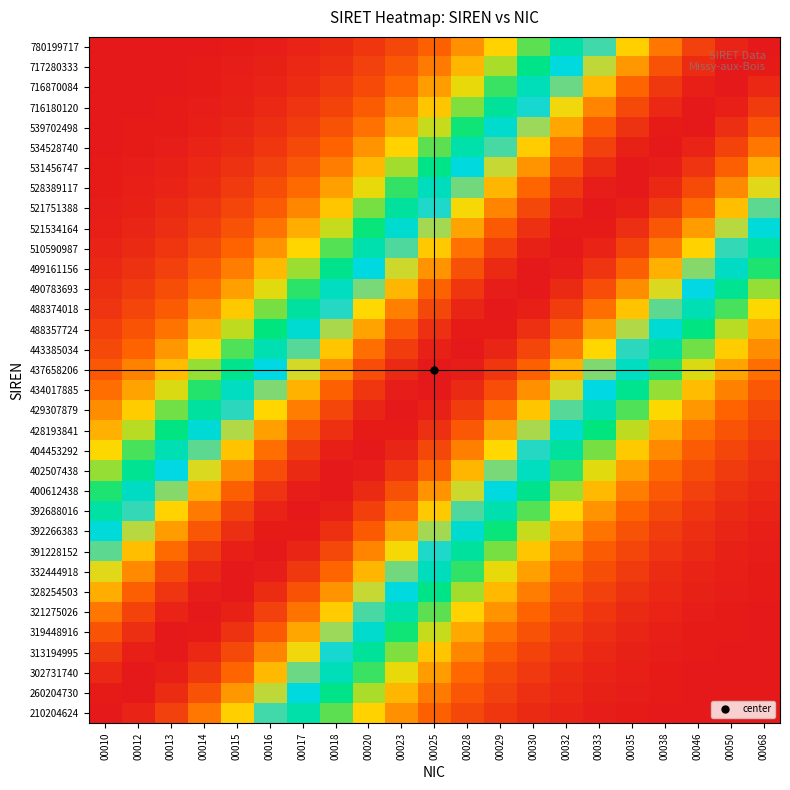

Reading left to right, extract all data points from this chart.

210204624: 00010=1.0	00012=1.0	00013=0.9	00014=0.8	00015=0.7	00016=0.6	00017=0.5	00018=0.4	00020=0.3	00023=0.2	00025=0.1	00028=0.1	00029=0.1	00030=0.0	00032=0.0	00033=0.0	00035=0.0	00038=0.0	00046=0.0	00050=0.0	00068=0.0
260204730: 00010=1.0	00012=1.0	00013=1.0	00014=0.9	00015=0.8	00016=0.7	00017=0.6	00018=0.4	00020=0.3	00023=0.2	00025=0.2	00028=0.1	00029=0.1	00030=0.0	00032=0.0	00033=0.0	00035=0.0	00038=0.0	00046=0.0	00050=0.0	00068=0.0
302731740: 00010=1.0	00012=1.0	00013=1.0	00014=0.9	00015=0.9	00016=0.8	00017=0.6	00018=0.5	00020=0.4	00023=0.3	00025=0.2	00028=0.1	00029=0.1	00030=0.1	00032=0.0	00033=0.0	00035=0.0	00038=0.0	00046=0.0	00050=0.0	00068=0.0
313194995: 00010=0.9	00012=1.0	00013=1.0	00014=1.0	00015=0.9	00016=0.8	00017=0.7	00018=0.6	00020=0.5	00023=0.4	00025=0.3	00028=0.2	00029=0.1	00030=0.1	00032=0.1	00033=0.0	00035=0.0	00038=0.0	00046=0.0	00050=0.0	00068=0.0
319448916: 00010=0.9	00012=1.0	00013=1.0	00014=1.0	00015=1.0	00016=0.9	00017=0.8	00018=0.7	00020=0.5	00023=0.4	00025=0.3	00028=0.2	00029=0.2	00030=0.1	00032=0.1	00033=0.0	00035=0.0	00038=0.0	00046=0.0	00050=0.0	00068=0.0
321275026: 00010=0.8	00012=0.9	00013=1.0	00014=1.0	00015=1.0	00016=0.9	00017=0.8	00018=0.7	00020=0.6	00023=0.5	00025=0.4	00028=0.3	00029=0.2	00030=0.1	00032=0.1	00033=0.1	00035=0.0	00038=0.0	00046=0.0	00050=0.0	00068=0.0
328254503: 00010=0.8	00012=0.9	00013=0.9	00014=1.0	00015=1.0	00016=1.0	00017=0.9	00018=0.8	00020=0.7	00023=0.6	00025=0.4	00028=0.3	00029=0.2	00030=0.2	00032=0.1	00033=0.1	00035=0.0	00038=0.0	00046=0.0	00050=0.0	00068=0.0
332444918: 00010=0.7	00012=0.8	00013=0.9	00014=1.0	00015=1.0	00016=1.0	00017=0.9	00018=0.9	00020=0.8	00023=0.6	00025=0.5	00028=0.4	00029=0.3	00030=0.2	00032=0.1	00033=0.1	00035=0.1	00038=0.0	00046=0.0	00050=0.0	00068=0.0
391228152: 00010=0.6	00012=0.7	00013=0.9	00014=0.9	00015=1.0	00016=1.0	00017=1.0	00018=0.9	00020=0.8	00023=0.7	00025=0.6	00028=0.5	00029=0.4	00030=0.3	00032=0.2	00033=0.1	00035=0.1	00038=0.1	00046=0.0	00050=0.0	00068=0.0
392266383: 00010=0.6	00012=0.7	00013=0.8	00014=0.9	00015=1.0	00016=1.0	00017=1.0	00018=1.0	00020=0.9	00023=0.8	00025=0.7	00028=0.5	00029=0.4	00030=0.3	00032=0.2	00033=0.2	00035=0.1	00038=0.1	00046=0.0	00050=0.0	00068=0.0
392688016: 00010=0.5	00012=0.6	00013=0.7	00014=0.8	00015=0.9	00016=1.0	00017=1.0	00018=1.0	00020=0.9	00023=0.8	00025=0.7	00028=0.6	00029=0.5	00030=0.4	00032=0.3	00033=0.2	00035=0.1	00038=0.1	00046=0.1	00050=0.0	00068=0.0
400612438: 00010=0.4	00012=0.5	00013=0.6	00014=0.8	00015=0.9	00016=0.9	00017=1.0	00018=1.0	00020=1.0	00023=0.9	00025=0.8	00028=0.7	00029=0.6	00030=0.4	00032=0.3	00033=0.2	00035=0.2	00038=0.1	00046=0.1	00050=0.0	00068=0.0
402507438: 00010=0.3	00012=0.5	00013=0.6	00014=0.7	00015=0.8	00016=0.9	00017=1.0	00018=1.0	00020=1.0	00023=0.9	00025=0.9	00028=0.8	00029=0.6	00030=0.5	00032=0.4	00033=0.3	00035=0.2	00038=0.2	00046=0.1	00050=0.1	00068=0.0
404453292: 00010=0.3	00012=0.4	00013=0.5	00014=0.6	00015=0.7	00016=0.8	00017=0.9	00018=1.0	00020=1.0	00023=1.0	00025=0.9	00028=0.8	00029=0.7	00030=0.6	00032=0.5	00033=0.4	00035=0.3	00038=0.2	00046=0.1	00050=0.1	00068=0.1
428193841: 00010=0.2	00012=0.3	00013=0.4	00014=0.5	00015=0.7	00016=0.8	00017=0.9	00018=1.0	00020=1.0	00023=1.0	00025=1.0	00028=0.9	00029=0.8	00030=0.7	00032=0.5	00033=0.4	00035=0.3	00038=0.2	00046=0.2	00050=0.1	00068=0.1
429307879: 00010=0.2	00012=0.3	00013=0.4	00014=0.5	00015=0.6	00016=0.7	00017=0.8	00018=0.9	00020=1.0	00023=1.0	00025=1.0	00028=0.9	00029=0.8	00030=0.7	00032=0.6	00033=0.5	00035=0.4	00038=0.3	00046=0.2	00050=0.1	00068=0.1
434017885: 00010=0.2	00012=0.2	00013=0.3	00014=0.4	00015=0.5	00016=0.6	00017=0.8	00018=0.9	00020=0.9	00023=1.0	00025=1.0	00028=1.0	00029=0.9	00030=0.8	00032=0.7	00033=0.6	00035=0.5	00038=0.3	00046=0.3	00050=0.2	00068=0.1
437658206: 00010=0.1	00012=0.2	00013=0.3	00014=0.3	00015=0.5	00016=0.6	00017=0.7	00018=0.8	00020=0.9	00023=1.0	00025=1.0	00028=1.0	00029=0.9	00030=0.9	00032=0.8	00033=0.6	00035=0.5	00038=0.4	00046=0.3	00050=0.2	00068=0.2
443385034: 00010=0.1	00012=0.1	00013=0.2	00014=0.3	00015=0.4	00016=0.5	00017=0.6	00018=0.7	00020=0.8	00023=0.9	00025=1.0	00028=1.0	00029=1.0	00030=0.9	00032=0.8	00033=0.7	00035=0.6	00038=0.5	00046=0.4	00050=0.3	00068=0.2
488357724: 00010=0.1	00012=0.1	00013=0.2	00014=0.2	00015=0.3	00016=0.4	00017=0.5	00018=0.7	00020=0.8	00023=0.9	00025=1.0	00028=1.0	00029=1.0	00030=1.0	00032=0.9	00033=0.8	00035=0.7	00038=0.5	00046=0.4	00050=0.3	00068=0.2
488374018: 00010=0.1	00012=0.1	00013=0.1	00014=0.2	00015=0.3	00016=0.4	00017=0.5	00018=0.6	00020=0.7	00023=0.8	00025=0.9	00028=1.0	00029=1.0	00030=1.0	00032=0.9	00033=0.8	00035=0.7	00038=0.6	00046=0.5	00050=0.4	00068=0.3
490783693: 00010=0.0	00012=0.1	00013=0.1	00014=0.2	00015=0.2	00016=0.3	00017=0.4	00018=0.5	00020=0.6	00023=0.8	00025=0.9	00028=0.9	00029=1.0	00030=1.0	00032=1.0	00033=0.9	00035=0.8	00038=0.7	00046=0.6	00050=0.5	00068=0.3
499161156: 00010=0.0	00012=0.0	00013=0.1	00014=0.1	00015=0.2	00016=0.2	00017=0.3	00018=0.4	00020=0.6	00023=0.7	00025=0.8	00028=0.9	00029=1.0	00030=1.0	00032=1.0	00033=0.9	00035=0.9	00038=0.8	00046=0.6	00050=0.5	00068=0.4
510590987: 00010=0.0	00012=0.0	00013=0.1	00014=0.1	00015=0.1	00016=0.2	00017=0.3	00018=0.4	00020=0.5	00023=0.6	00025=0.7	00028=0.8	00029=0.9	00030=1.0	00032=1.0	00033=1.0	00035=0.9	00038=0.8	00046=0.7	00050=0.6	00068=0.5
521534164: 00010=0.0	00012=0.0	00013=0.0	00014=0.1	00015=0.1	00016=0.2	00017=0.2	00018=0.3	00020=0.4	00023=0.5	00025=0.7	00028=0.8	00029=0.9	00030=1.0	00032=1.0	00033=1.0	00035=1.0	00038=0.9	00046=0.8	00050=0.7	00068=0.6
521751388: 00010=0.0	00012=0.0	00013=0.0	00014=0.1	00015=0.1	00016=0.1	00017=0.2	00018=0.3	00020=0.4	00023=0.5	00025=0.6	00028=0.7	00029=0.8	00030=0.9	00032=1.0	00033=1.0	00035=1.0	00038=0.9	00046=0.9	00050=0.7	00068=0.6
528389117: 00010=0.0	00012=0.0	00013=0.0	00014=0.0	00015=0.1	00016=0.1	00017=0.1	00018=0.2	00020=0.3	00023=0.4	00025=0.5	00028=0.6	00029=0.8	00030=0.9	00032=0.9	00033=1.0	00035=1.0	00038=1.0	00046=0.9	00050=0.8	00068=0.7
531456747: 00010=0.0	00012=0.0	00013=0.0	00014=0.0	00015=0.0	00016=0.1	00017=0.1	00018=0.2	00020=0.2	00023=0.3	00025=0.4	00028=0.6	00029=0.7	00030=0.8	00032=0.9	00033=1.0	00035=1.0	00038=1.0	00046=0.9	00050=0.9	00068=0.8
534528740: 00010=0.0	00012=0.0	00013=0.0	00014=0.0	00015=0.0	00016=0.1	00017=0.1	00018=0.1	00020=0.2	00023=0.3	00025=0.4	00028=0.5	00029=0.6	00030=0.7	00032=0.8	00033=0.9	00035=1.0	00038=1.0	00046=1.0	00050=0.9	00068=0.8
539702498: 00010=0.0	00012=0.0	00013=0.0	00014=0.0	00015=0.0	00016=0.0	00017=0.1	00018=0.1	00020=0.2	00023=0.2	00025=0.3	00028=0.4	00029=0.5	00030=0.7	00032=0.8	00033=0.9	00035=1.0	00038=1.0	00046=1.0	00050=1.0	00068=0.9
716180120: 00010=0.0	00012=0.0	00013=0.0	00014=0.0	00015=0.0	00016=0.0	00017=0.1	00018=0.1	00020=0.1	00023=0.2	00025=0.3	00028=0.4	00029=0.5	00030=0.6	00032=0.7	00033=0.8	00035=0.9	00038=1.0	00046=1.0	00050=1.0	00068=0.9
716870084: 00010=0.0	00012=0.0	00013=0.0	00014=0.0	00015=0.0	00016=0.0	00017=0.0	00018=0.1	00020=0.1	00023=0.1	00025=0.2	00028=0.3	00029=0.4	00030=0.5	00032=0.6	00033=0.8	00035=0.9	00038=0.9	00046=1.0	00050=1.0	00068=1.0
717280333: 00010=0.0	00012=0.0	00013=0.0	00014=0.0	00015=0.0	00016=0.0	00017=0.0	00018=0.0	00020=0.1	00023=0.1	00025=0.2	00028=0.2	00029=0.3	00030=0.4	00032=0.6	00033=0.7	00035=0.8	00038=0.9	00046=1.0	00050=1.0	00068=1.0
780199717: 00010=0.0	00012=0.0	00013=0.0	00014=0.0	00015=0.0	00016=0.0	00017=0.0	00018=0.0	00020=0.1	00023=0.1	00025=0.1	00028=0.2	00029=0.3	00030=0.4	00032=0.5	00033=0.6	00035=0.7	00038=0.8	00046=0.9	00050=1.0	00068=1.0